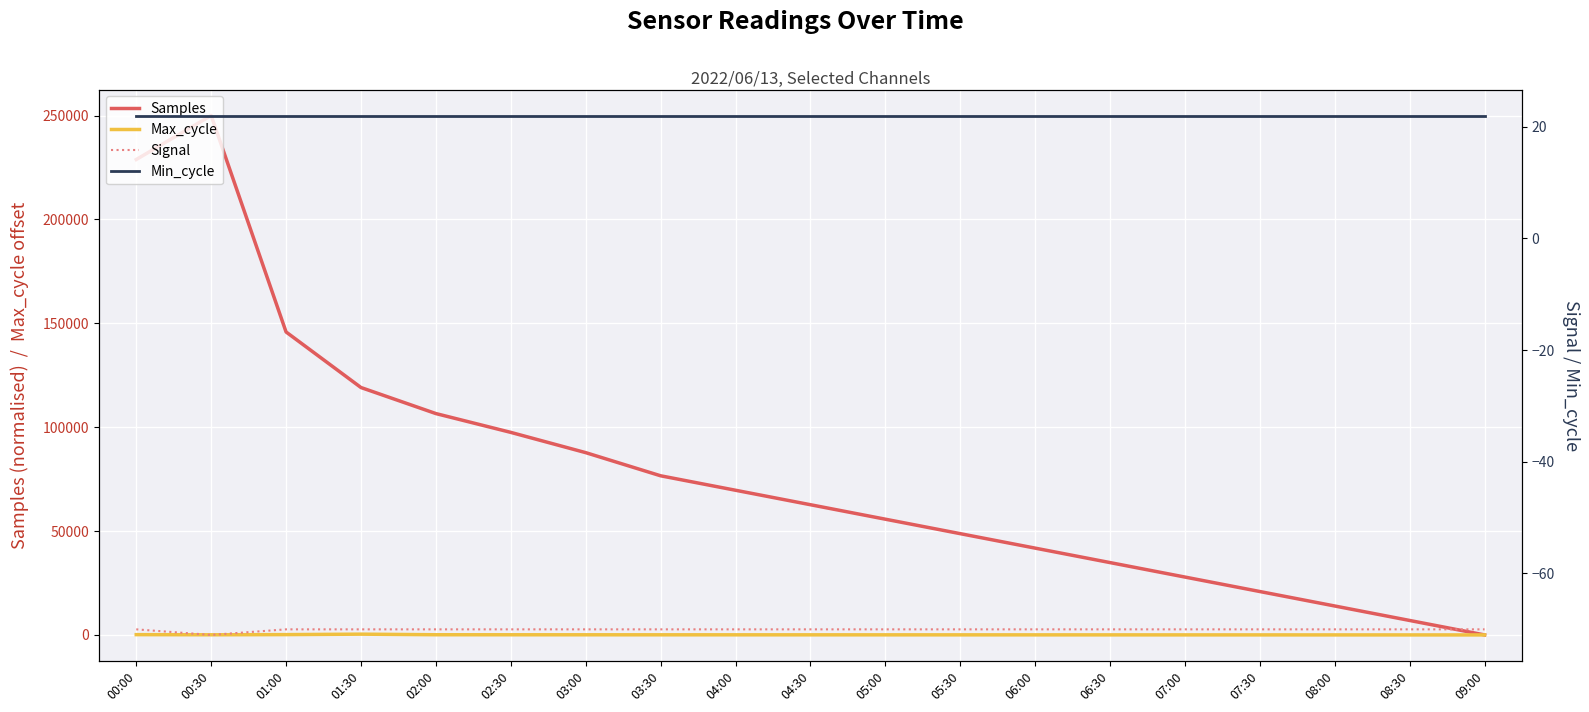

At which label is Max_cycle closest to 185?

01:00